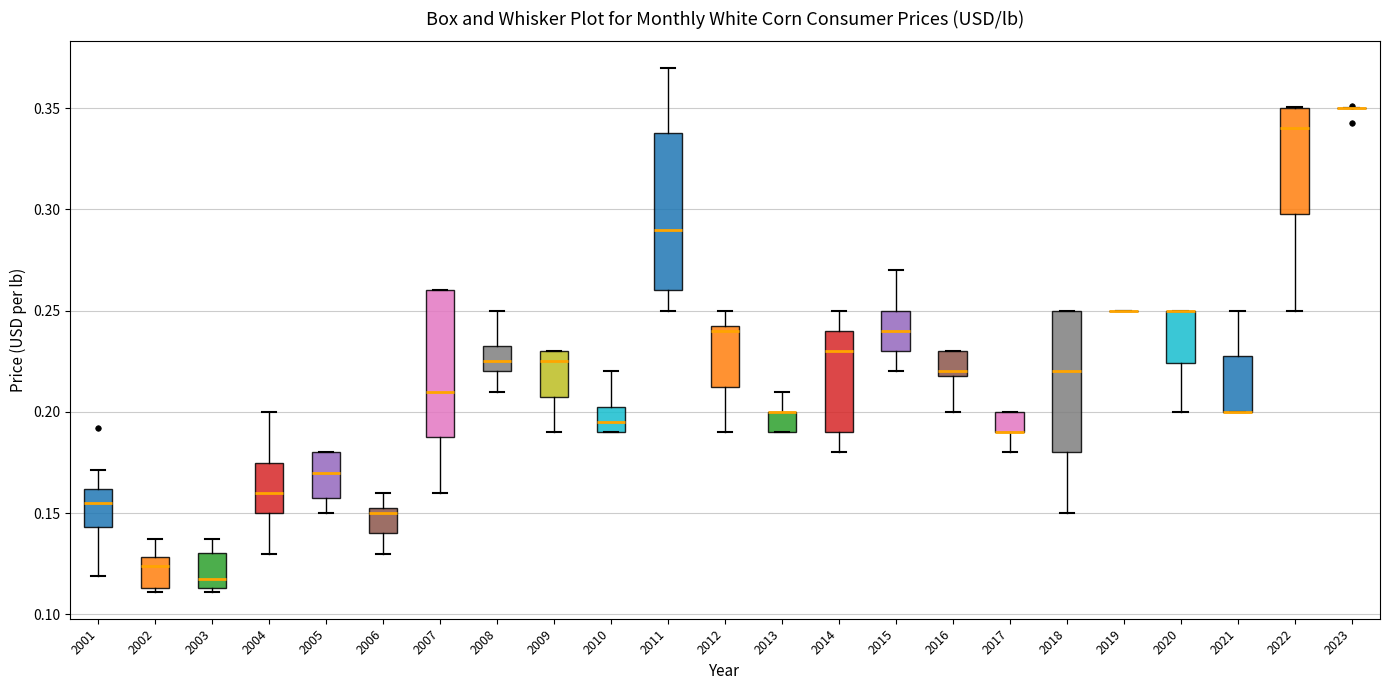

Reading left to right, transcribe this box plot: for each box, give where its median line is, the range the box spans, and where its two whiskers end, as read against the y-axis. The values are not printed on the chart, so give them approximately, as read against the axis.

2001: median 0.155, box 0.145 to 0.160, whiskers 0.120 to 0.170
2002: median 0.125, box 0.115 to 0.130, whiskers 0.110 to 0.135
2003: median 0.120, box 0.115 to 0.130, whiskers 0.110 to 0.135
2004: median 0.160, box 0.150 to 0.175, whiskers 0.130 to 0.200
2005: median 0.170, box 0.160 to 0.180, whiskers 0.150 to 0.180
2006: median 0.150, box 0.140 to 0.155, whiskers 0.130 to 0.160
2007: median 0.210, box 0.190 to 0.260, whiskers 0.160 to 0.260
2008: median 0.225, box 0.220 to 0.235, whiskers 0.210 to 0.250
2009: median 0.225, box 0.210 to 0.230, whiskers 0.190 to 0.230
2010: median 0.195, box 0.190 to 0.205, whiskers 0.190 to 0.220
2011: median 0.290, box 0.260 to 0.340, whiskers 0.250 to 0.370
2012: median 0.240, box 0.215 to 0.245, whiskers 0.190 to 0.250
2013: median 0.200 (drawn on the box's upper edge), box 0.190 to 0.200, whiskers 0.190 to 0.210
2014: median 0.230, box 0.190 to 0.240, whiskers 0.180 to 0.250
2015: median 0.240, box 0.230 to 0.250, whiskers 0.220 to 0.270
2016: median 0.220 (just above the box's lower edge), box 0.220 to 0.230, whiskers 0.200 to 0.230
2017: median 0.190 (drawn on the box's lower edge), box 0.190 to 0.200, whiskers 0.180 to 0.200
2018: median 0.220, box 0.180 to 0.250, whiskers 0.150 to 0.250
2019: box collapsed to a line at 0.250, whiskers 0.250 to 0.250
2020: median 0.250 (drawn on the box's upper edge), box 0.225 to 0.250, whiskers 0.200 to 0.250
2021: median 0.200 (drawn on the box's lower edge), box 0.200 to 0.230, whiskers 0.200 to 0.250
2022: median 0.340, box 0.300 to 0.350, whiskers 0.250 to 0.350
2023: box collapsed to a line at 0.350, whiskers 0.350 to 0.350